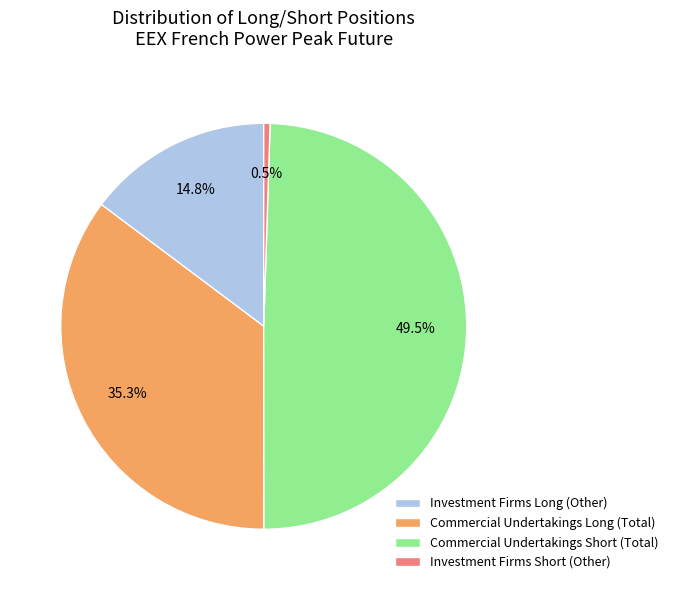

Do Commercial Undertakings Long (Total) and Investment Firms Short (Other) together represent more than half of the pie?

No